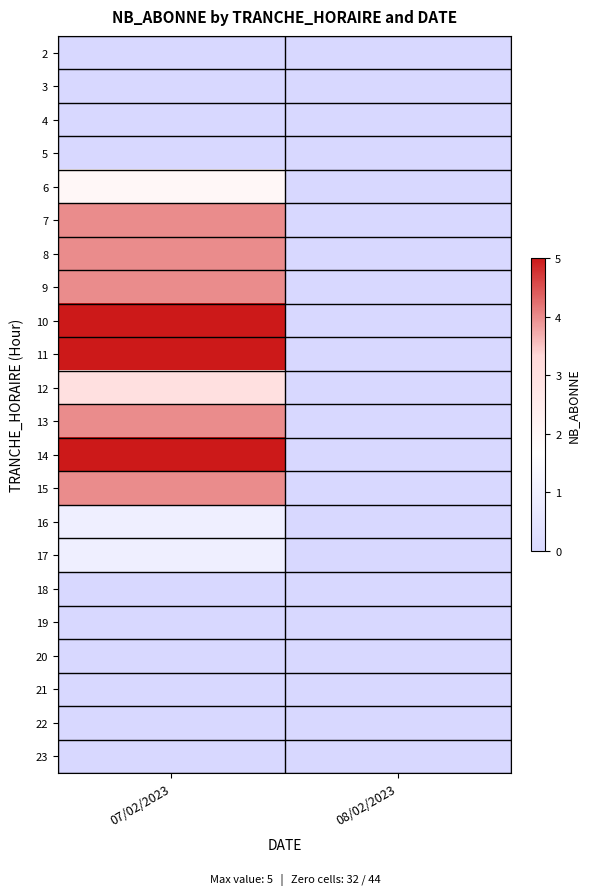

Which label corresponds to the largest value in the chart?

07/02/2023